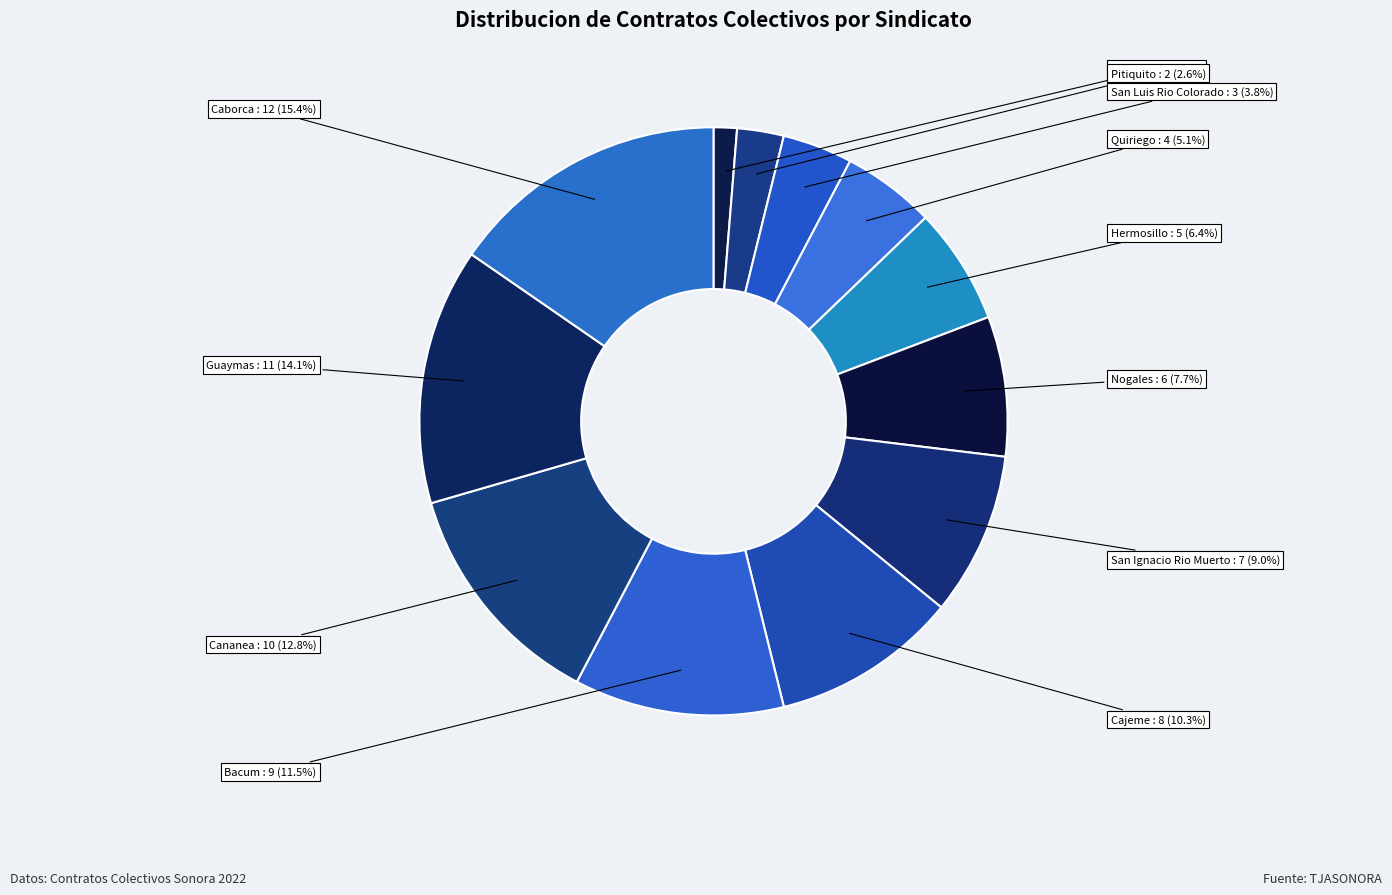

Which slice is the smallest?

Sindicato Independiente de Trabajadores (Navojoa)